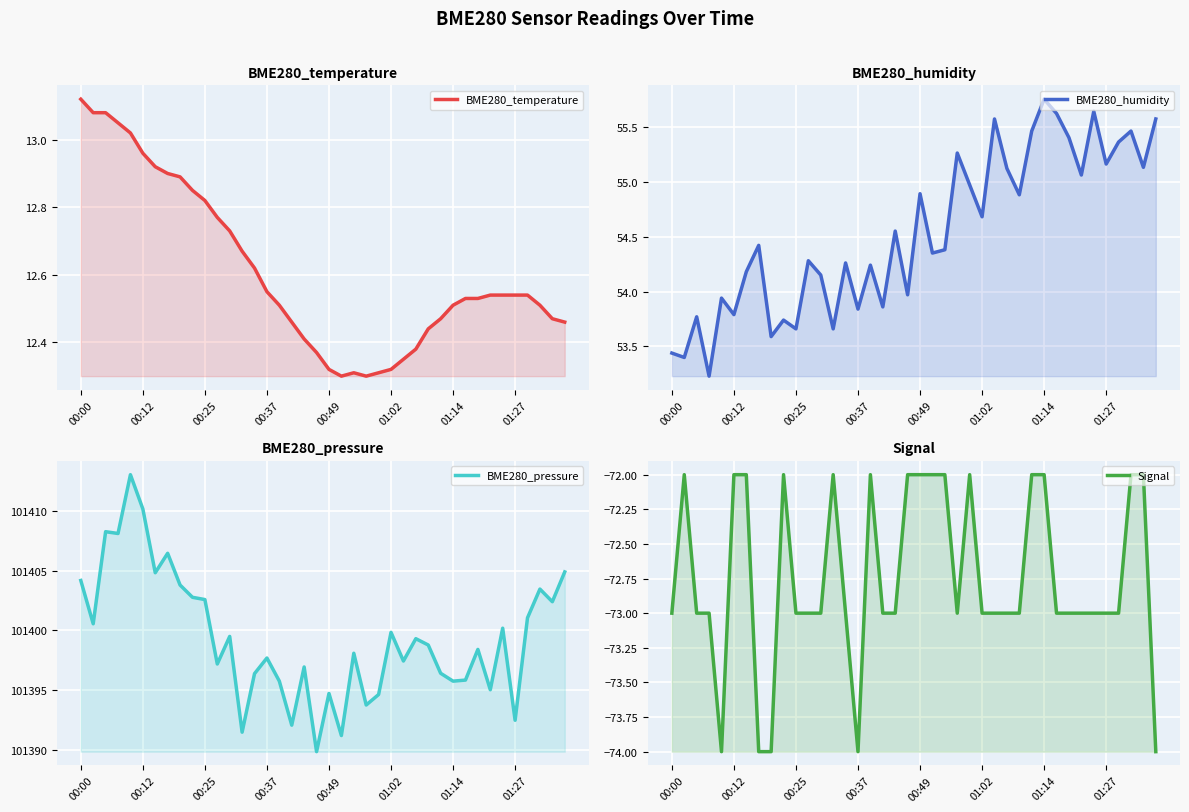

What is the value of the Signal point at the 20th from the left?

-72.0